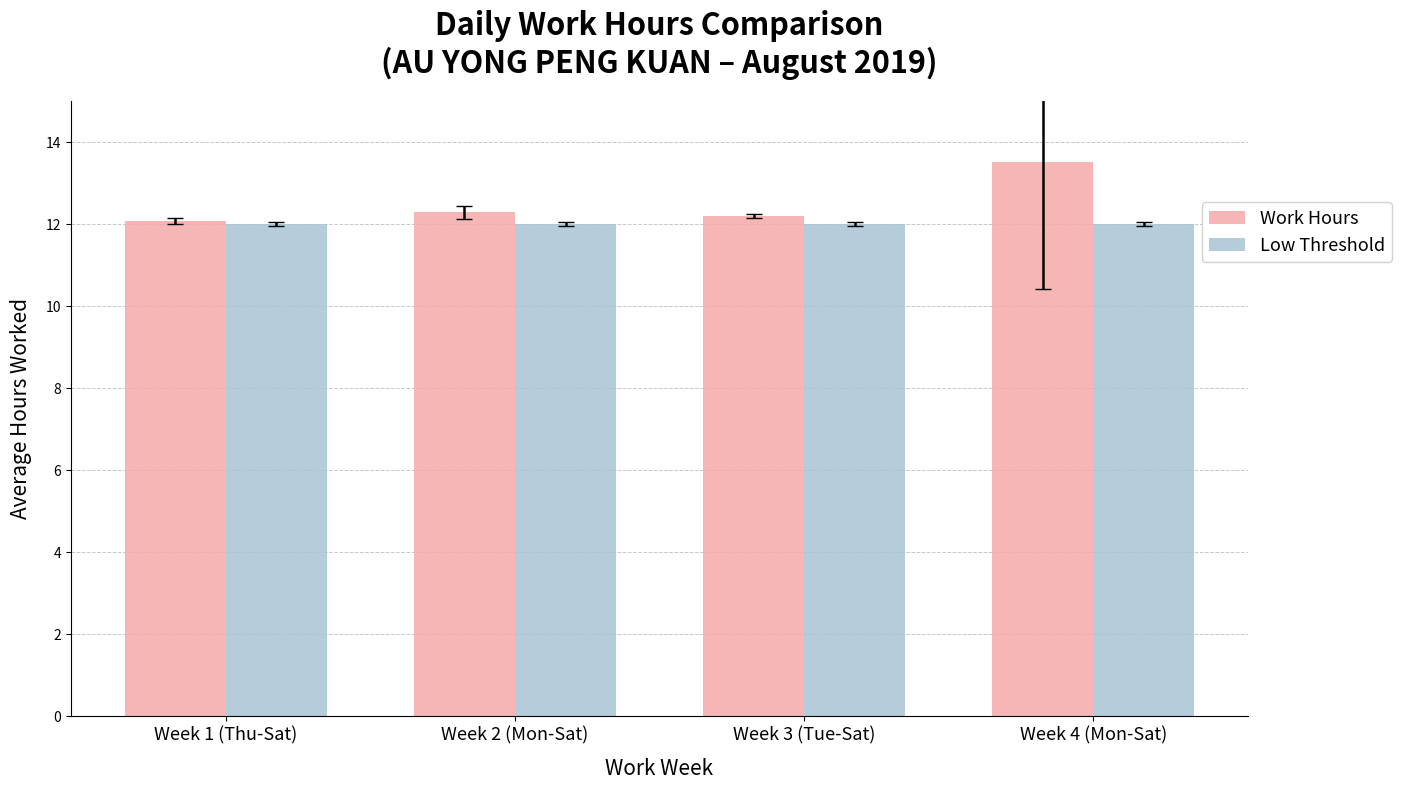

What is the average value of the Work Hours series?

12.5